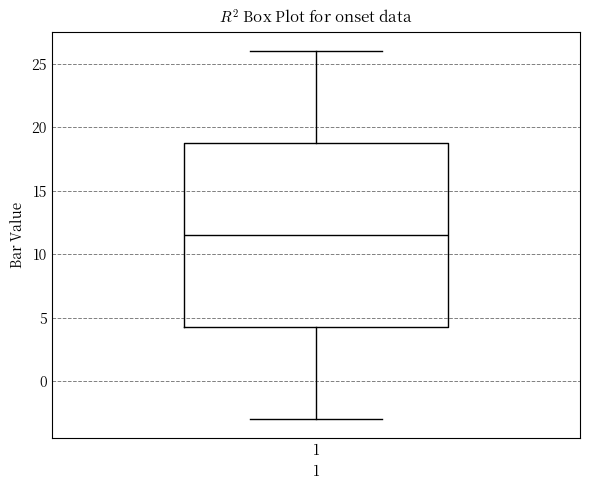

Where is the upper edge of the box at x = 1 on the y-axis? The values are not printed on the chart, so give them approximately, as read against the axis.

19.0